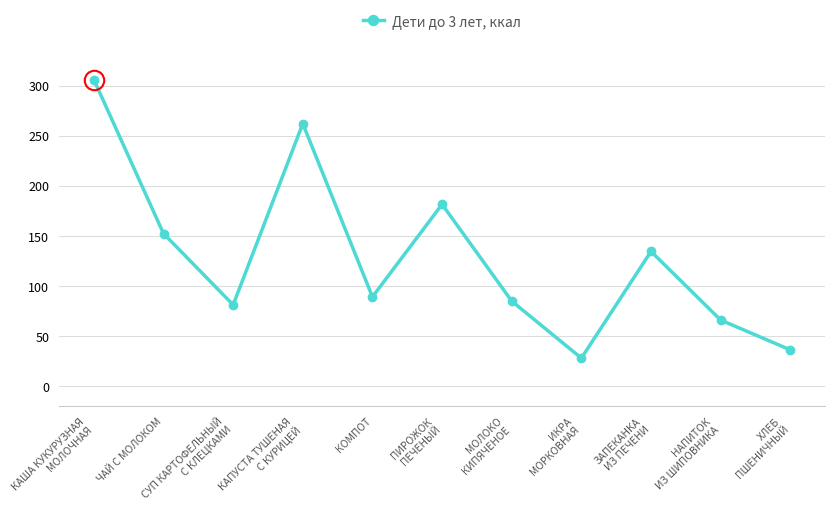

What is the sum of all values?

1420.5